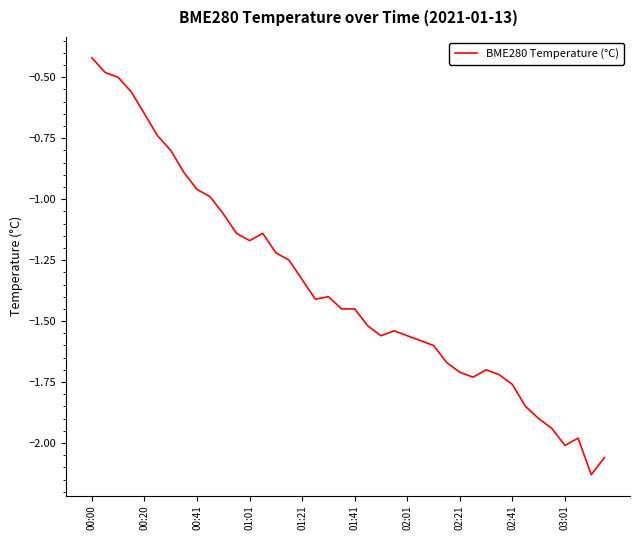

What is the difference between the maximum and minimum values?

1.7